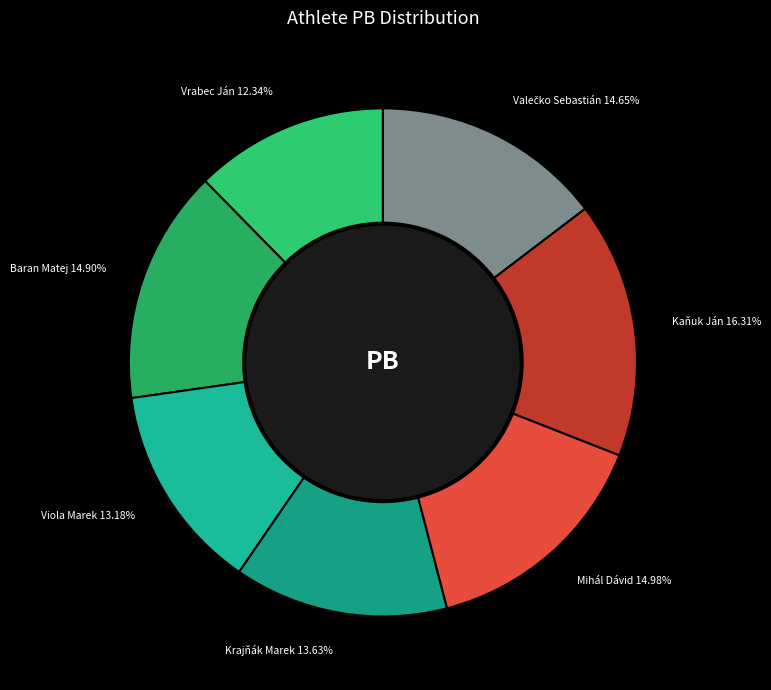

What is the smallest slice in the pie chart?

Vrabec Ján